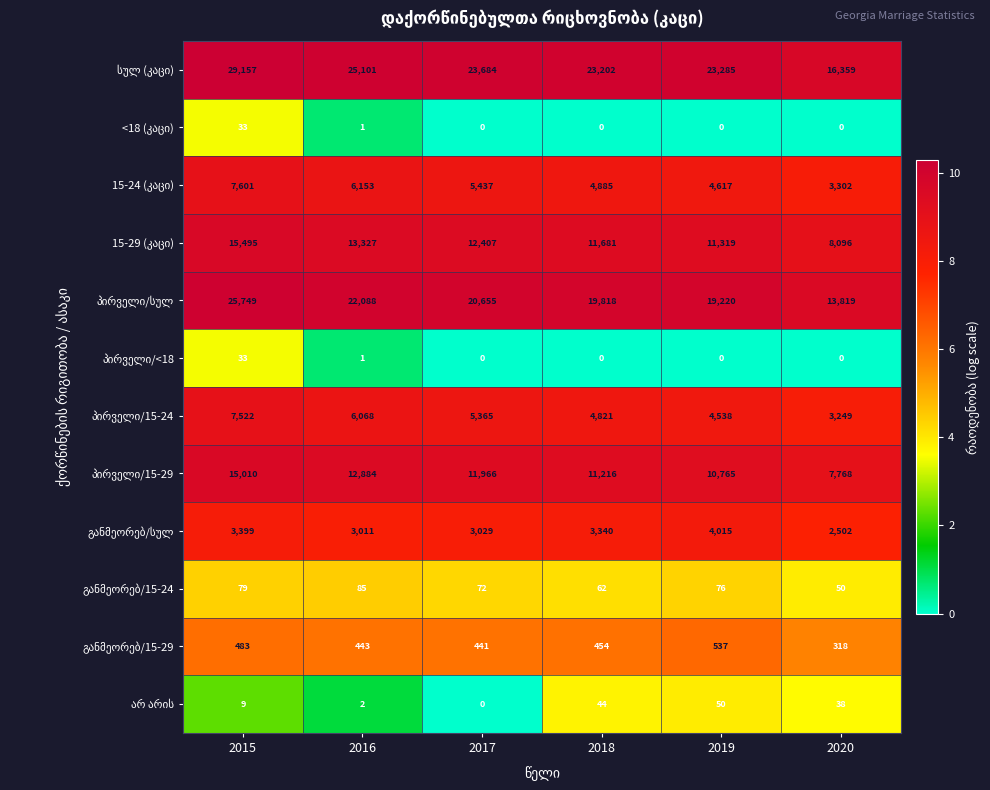

Which category has the highest value across all series?

2015